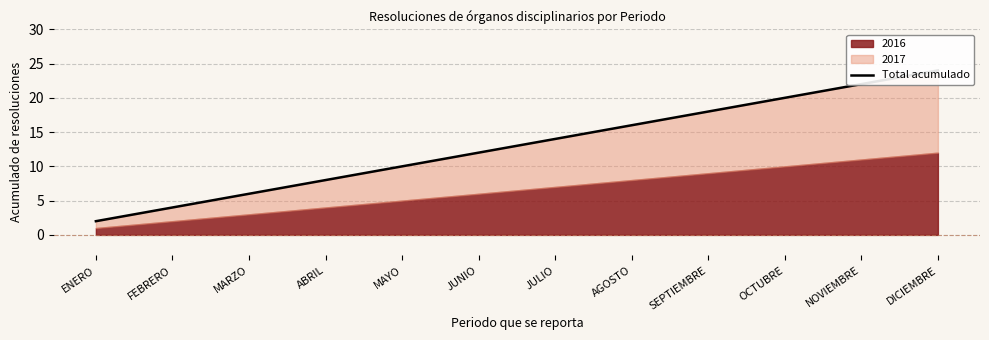

Which label corresponds to the largest value in the chart?

DICIEMBRE